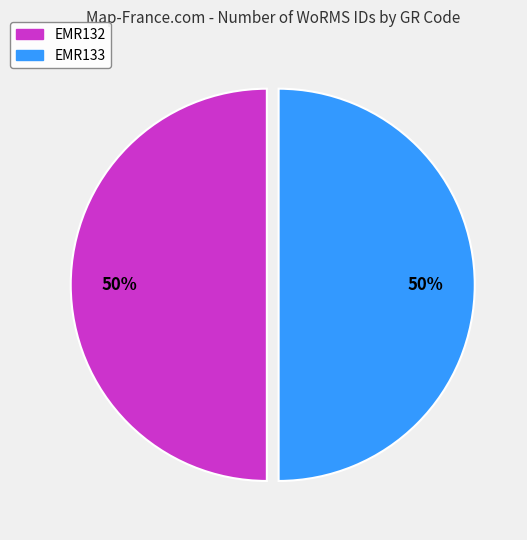

Approximately how many times larger is the value at EMR132 compared to EMR133?

1.0